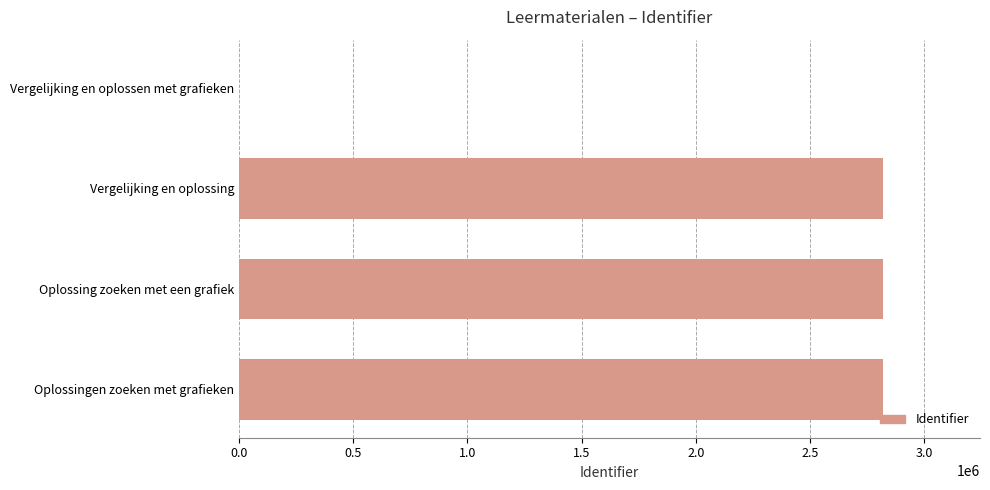

What is the greatest value displayed?

2821255